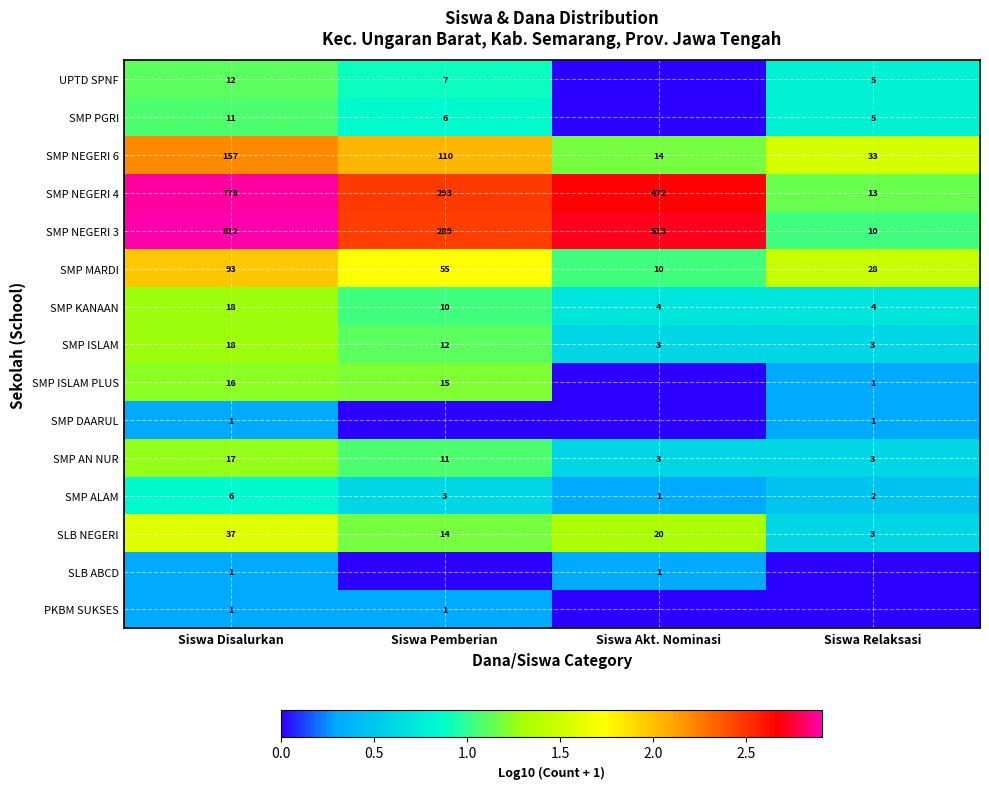

Which has a higher value, Siswa Akt. Nominasi or Siswa Relaksasi?

Siswa Akt. Nominasi